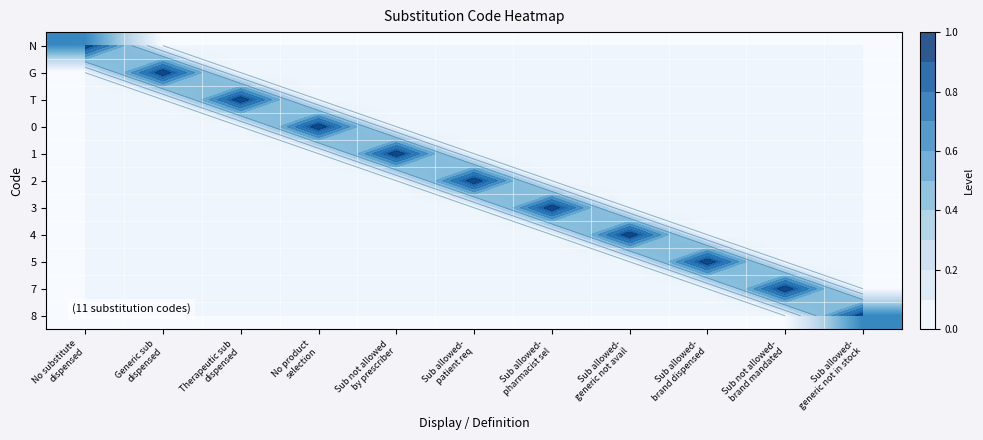

Which has a higher value, Sub allowed-
brand dispensed or Sub not allowed
by prescriber?

Sub allowed-
brand dispensed